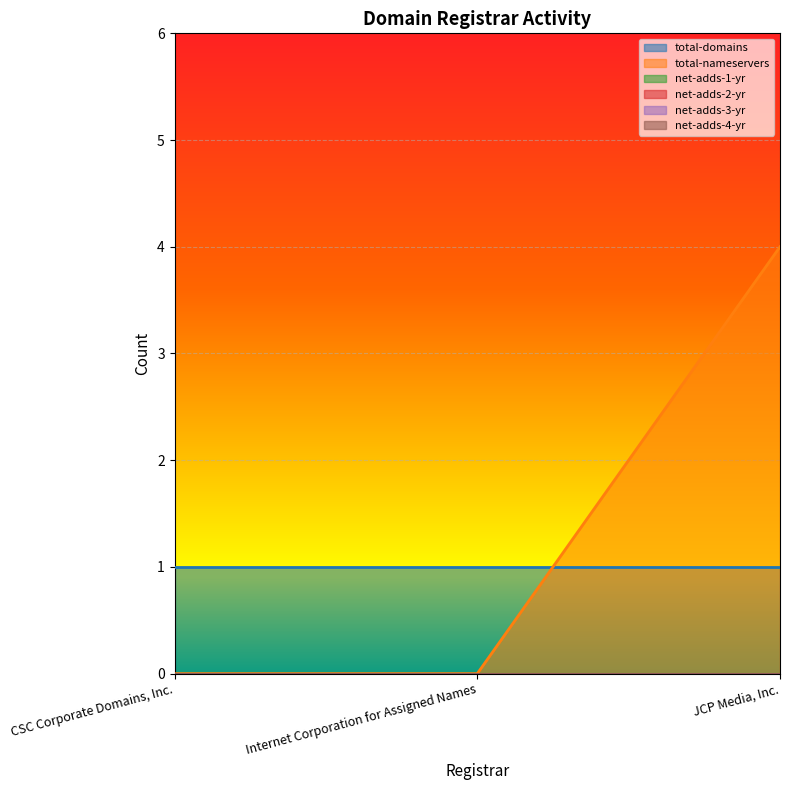

Rank the categories by net-adds-4-yr value from highest to lowest.

CSC Corporate Domains, Inc., Internet Corporation for Assigned Names, JCP Media, Inc.